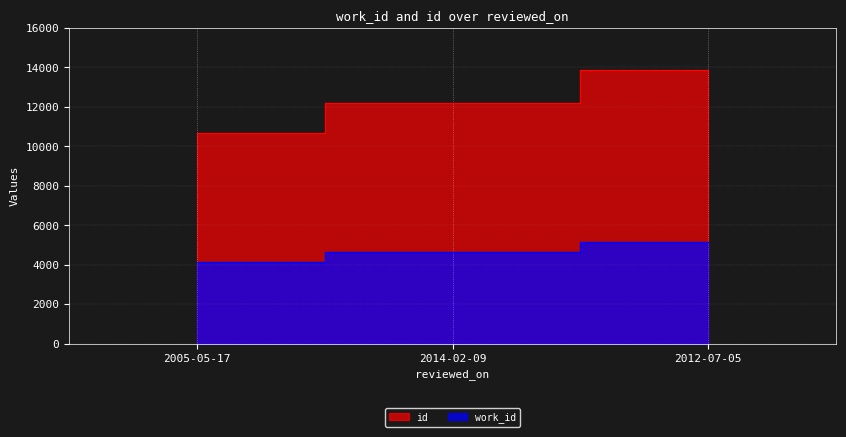

Which series changed the most between 2005-05-17 and 2012-07-05?

id